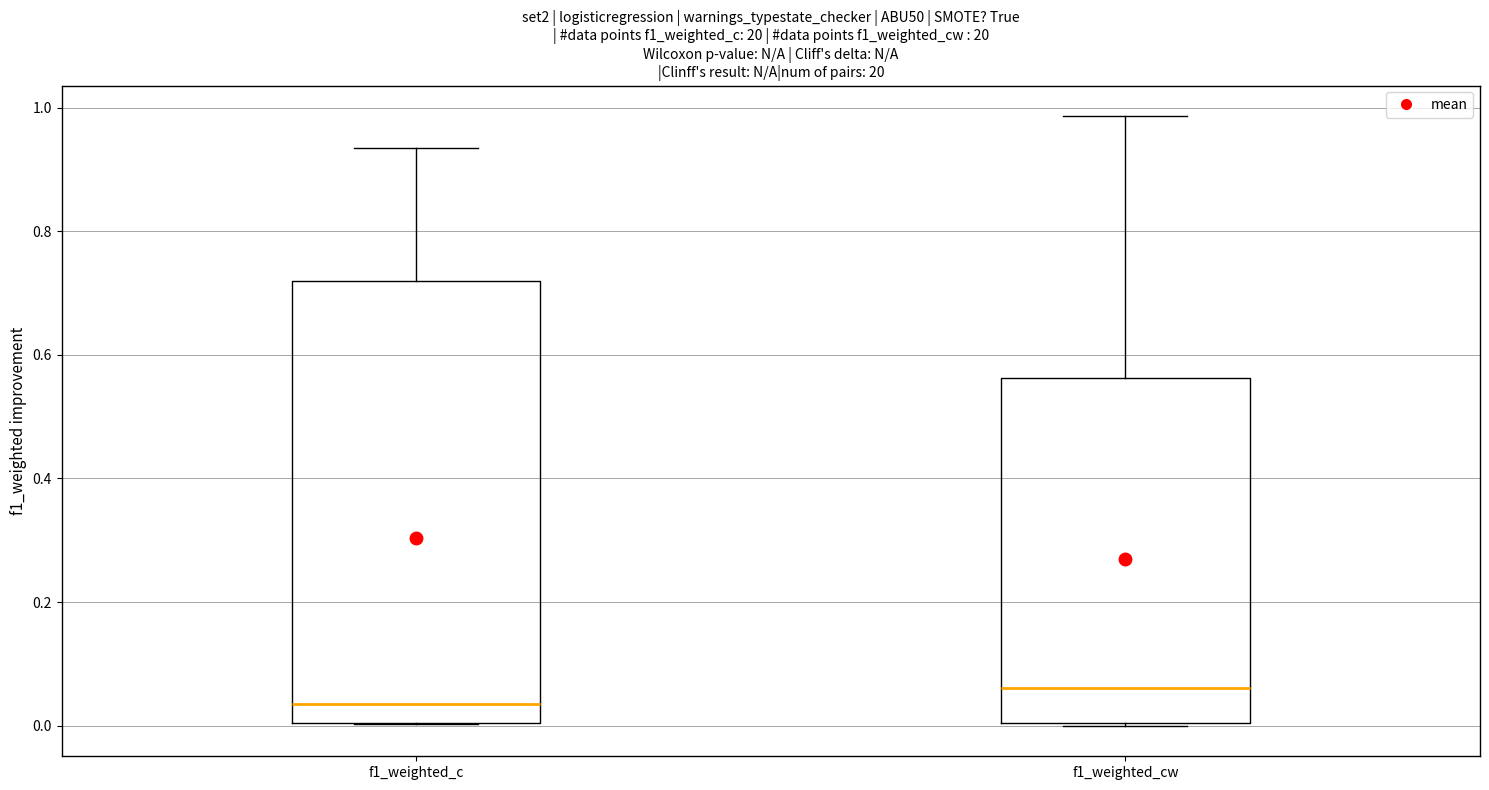

Where is the upper edge of the box for f1_weighted_cw on the y-axis? The values are not printed on the chart, so give them approximately, as read against the axis.

0.56